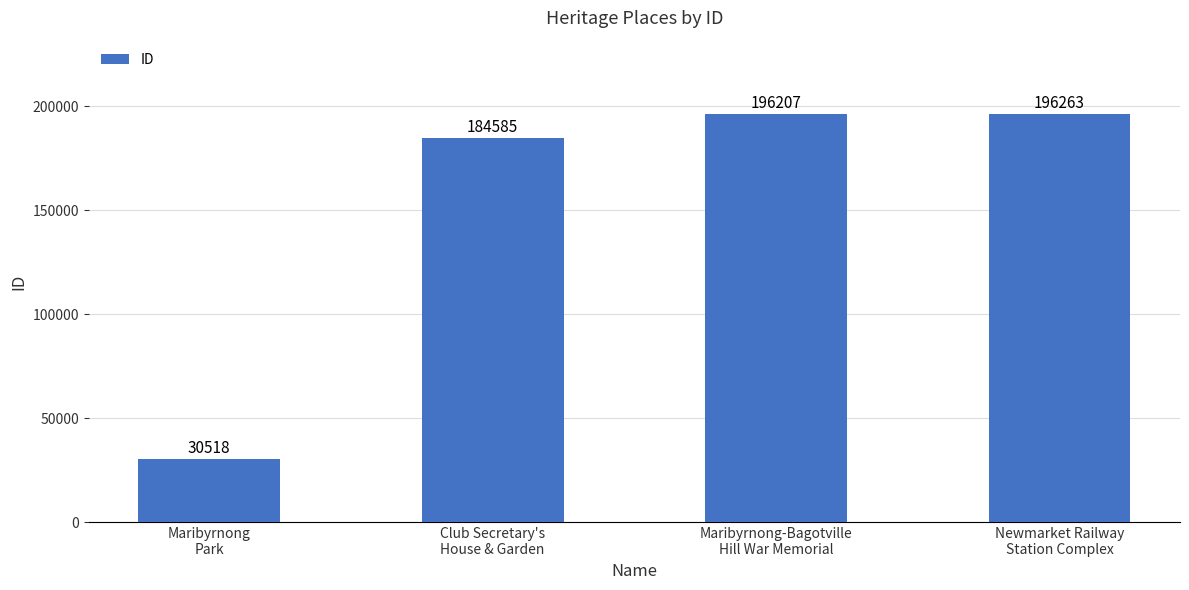

Reading left to right, extract all data points from this chart.

Maribyrnong
Park=30518	Club Secretary's
House & Garden=184585	Maribyrnong-Bagotville
Hill War Memorial=196207	Newmarket Railway
Station Complex=196263